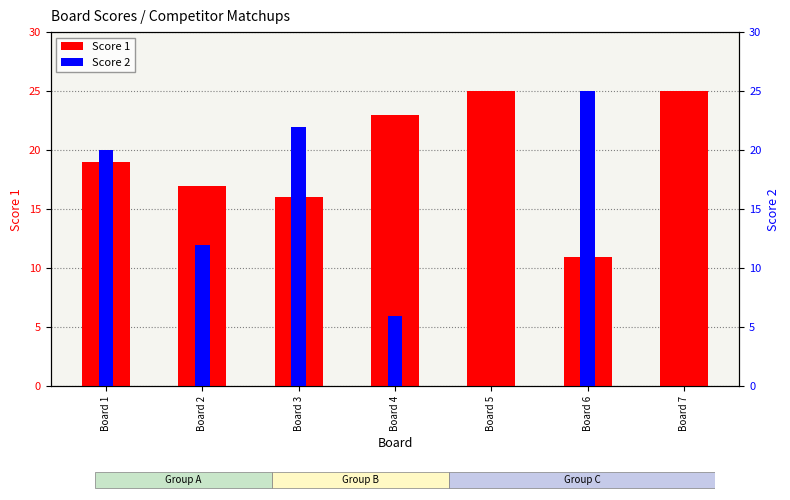

Reading right to left, transcribe all the data shown in this chart.

Score 1: 25	11	25	23	16	17	19
Score 2: 0	25	0	6	22	12	20